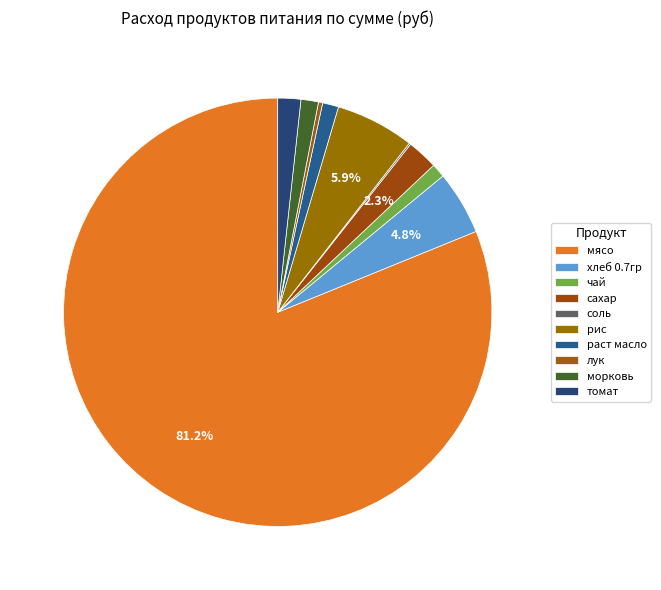

To the nearest percent, what portion does рис represent?

6%